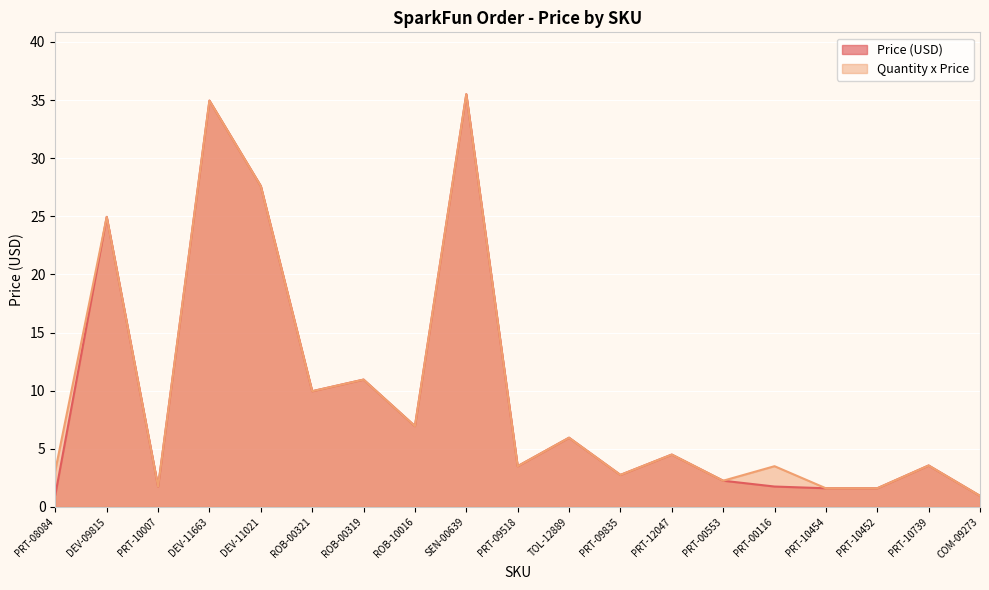

Which category has the highest value in the Price (USD) series?

SEN-00639